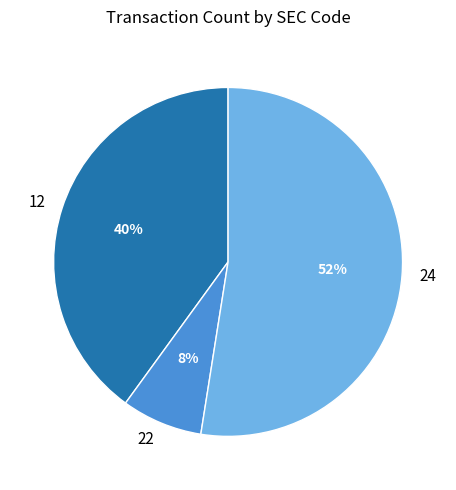

How many segments does this pie chart have?

3